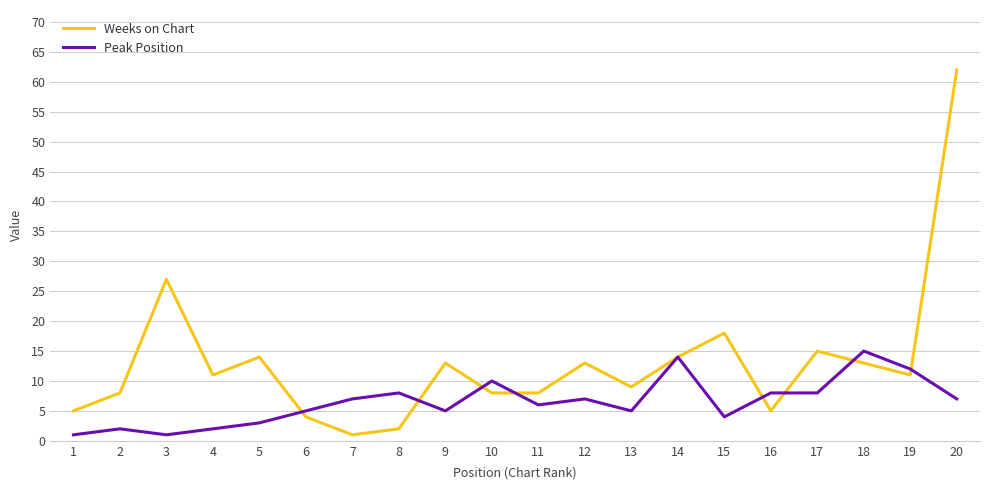

Which series has the widest spread of values?

Weeks on Chart